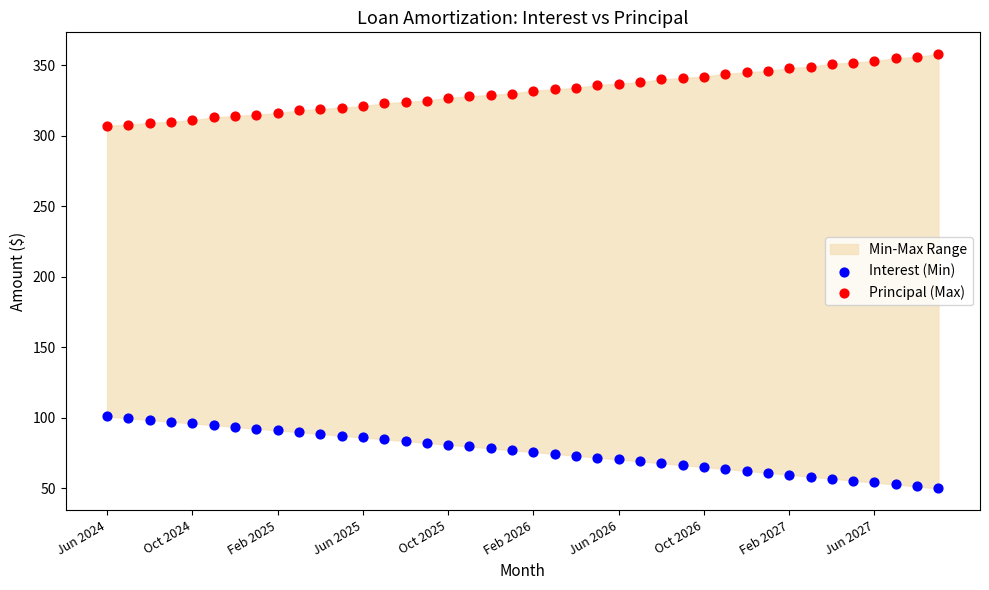

Across all data points, what is the range of Y values (max minus min)?

308.2